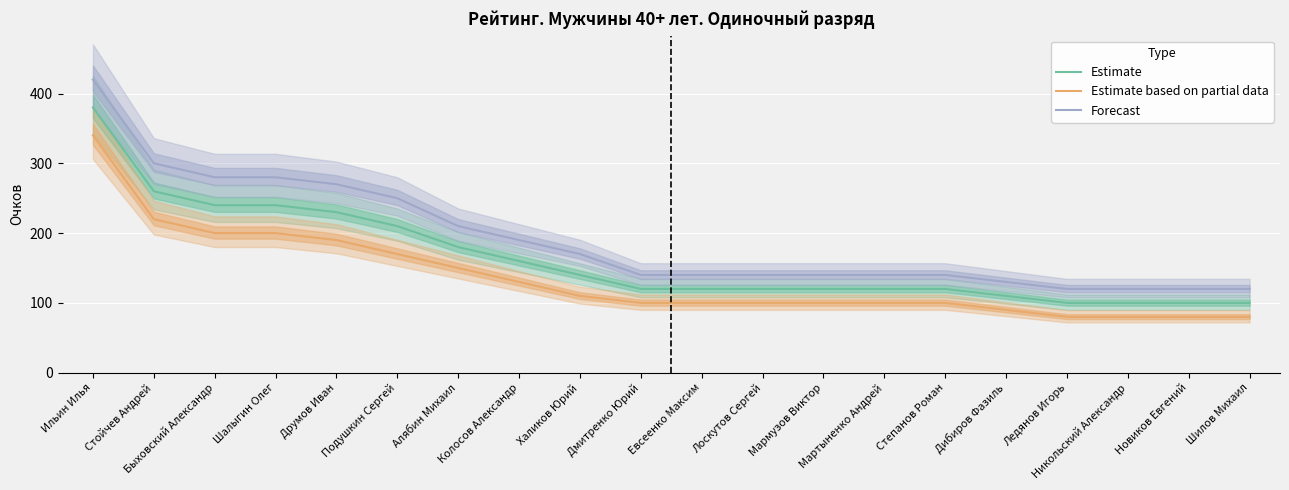

Which category has the lowest value across all series?

Ледянов Игорь